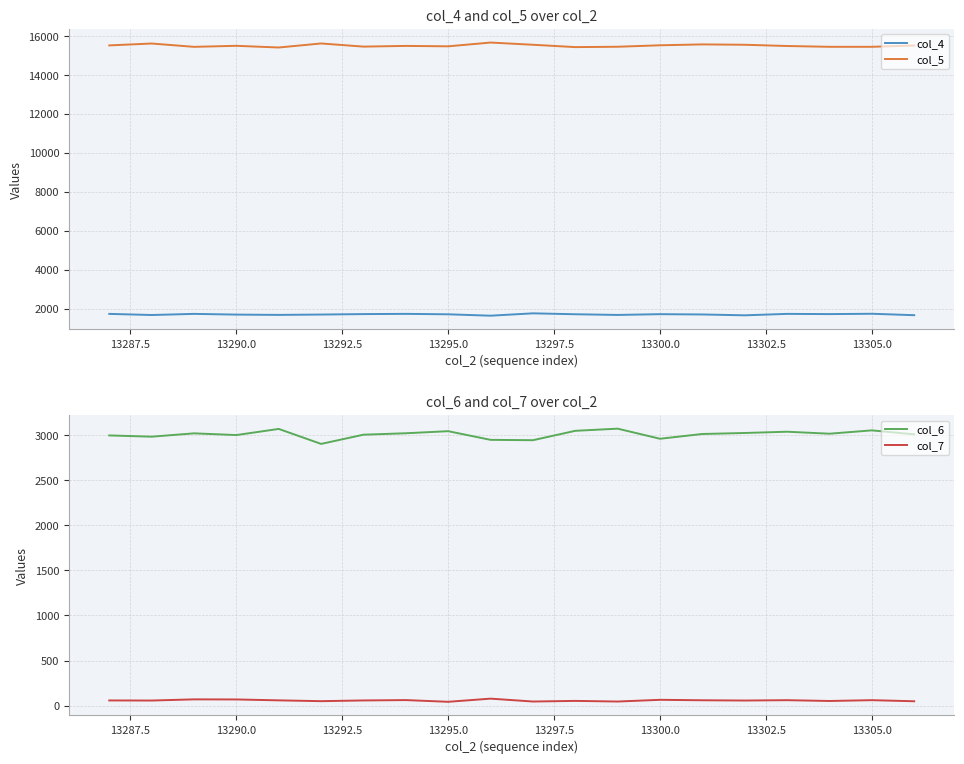

The col_5 series shows 15455 at 13305.0. True or false?

True